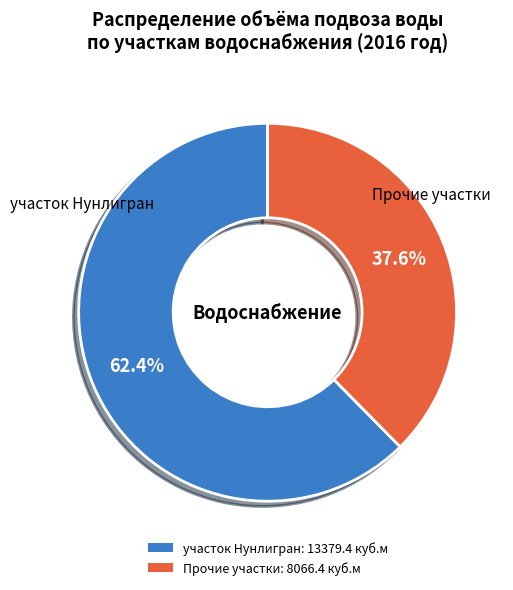

How many segments does this pie chart have?

2